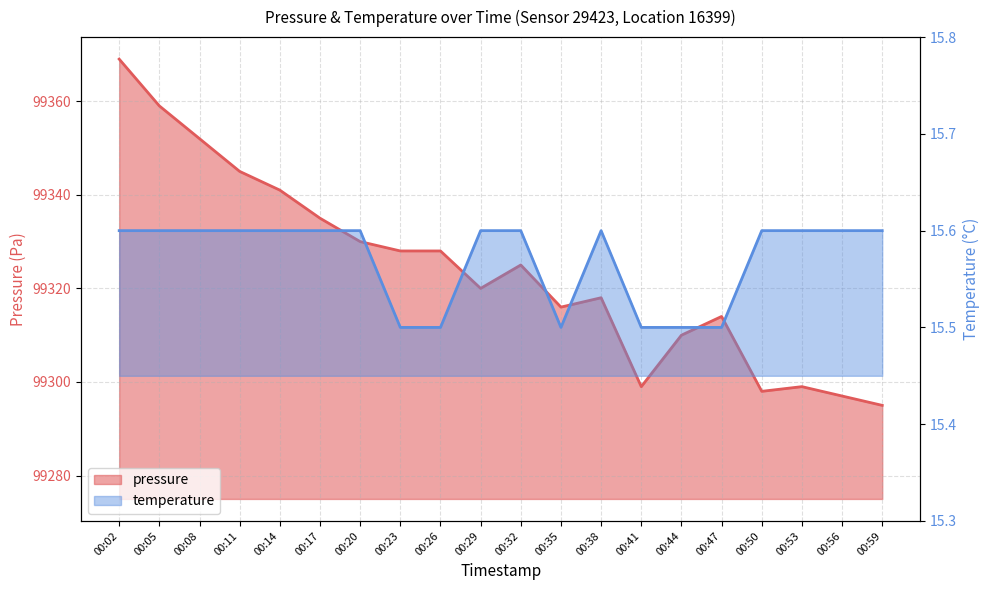

The pressure series shows 99325.0 at 00:32. True or false?

True